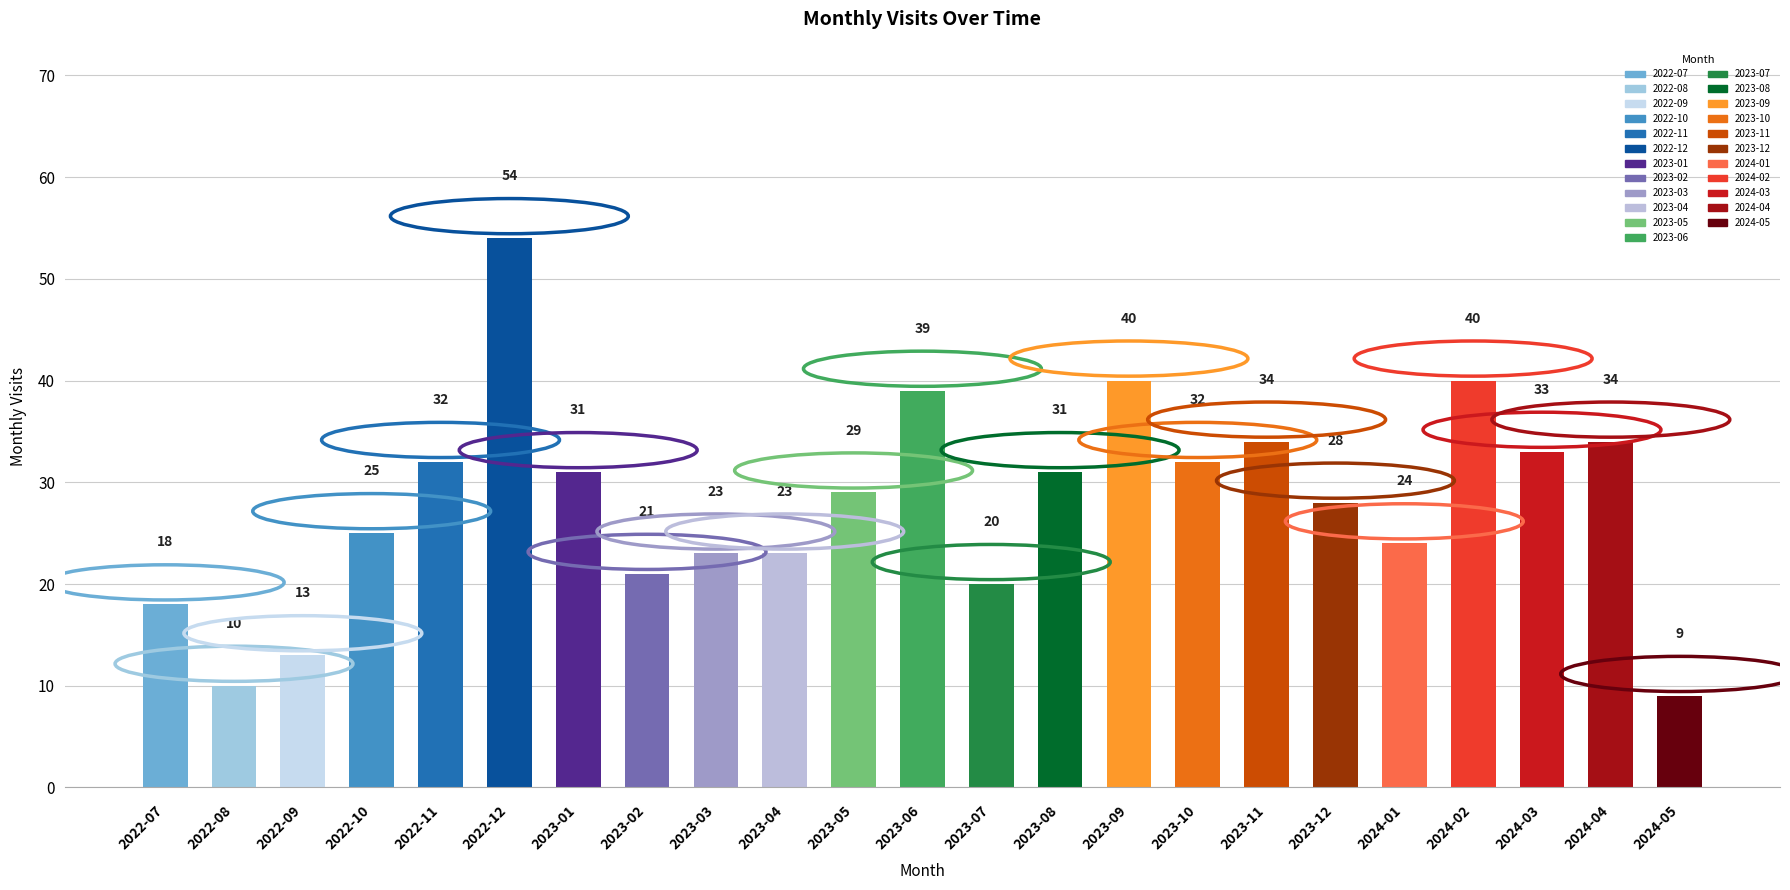

The value at 2023-05 is 29. True or false?

True